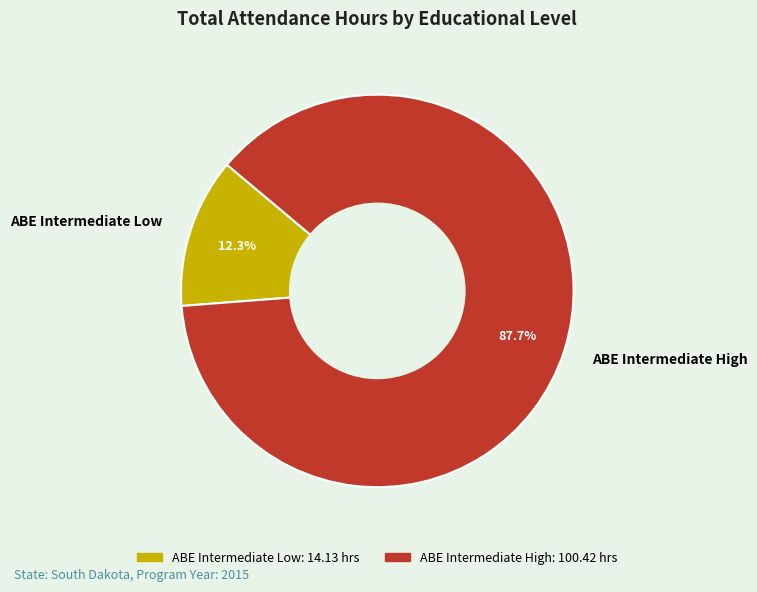

Do ABE Intermediate Low and ABE Intermediate High together represent more than half of the pie?

Yes